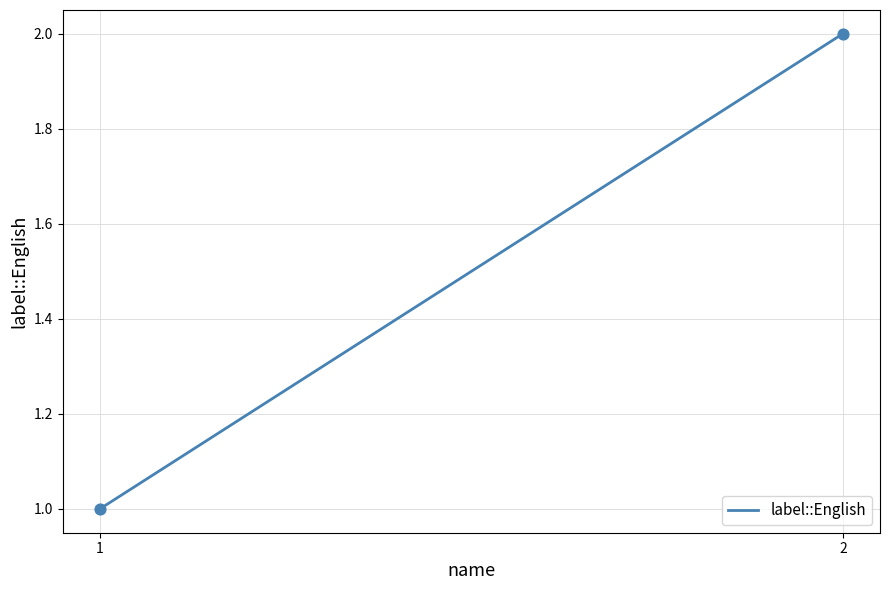

List the coordinates of all points as (Y, X) pairs, reading left to right.

(1, 1)  (2, 2)